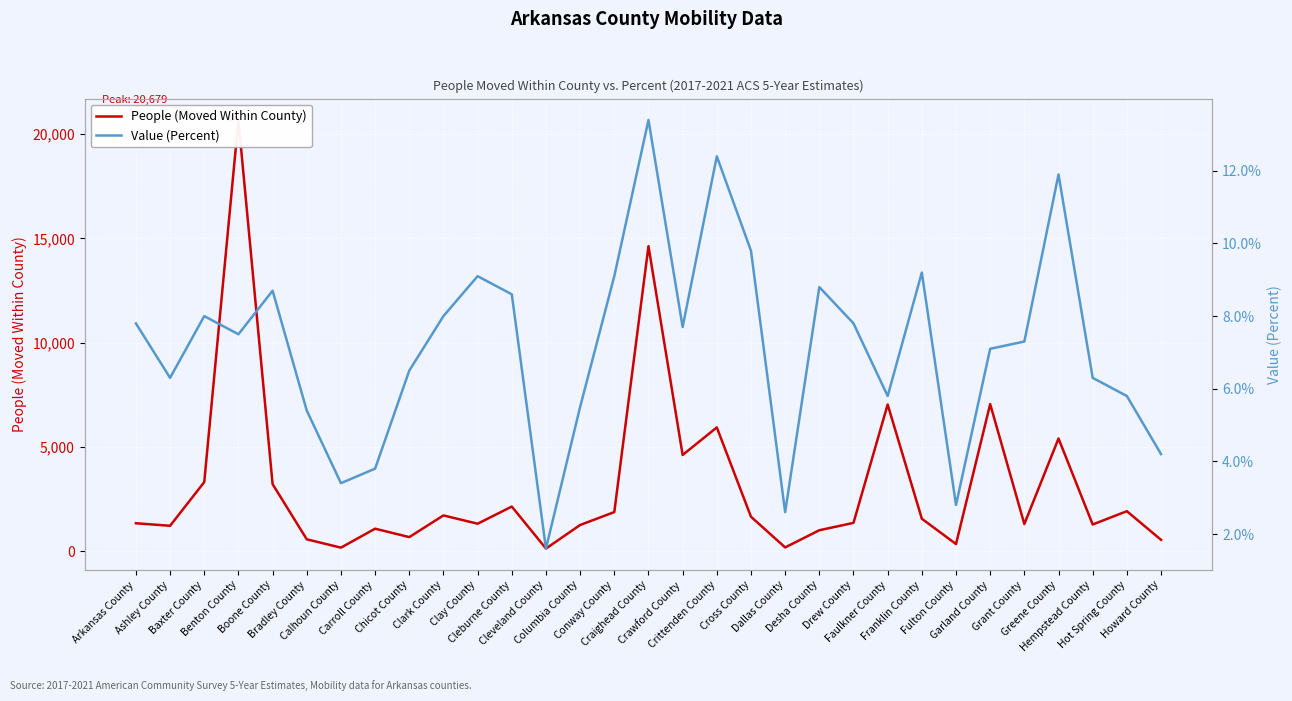

How many lines are shown in the chart?

2